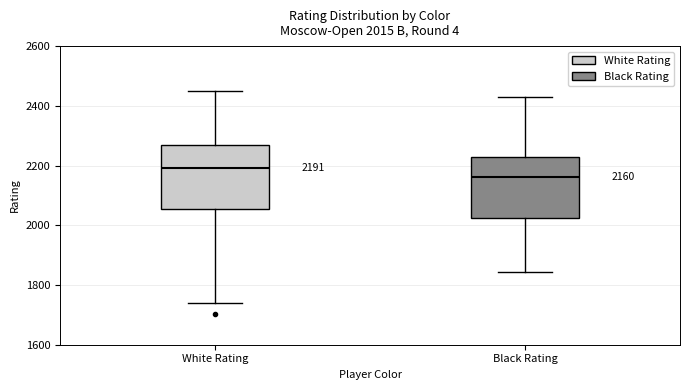

Which box has the highest median line?

White Rating